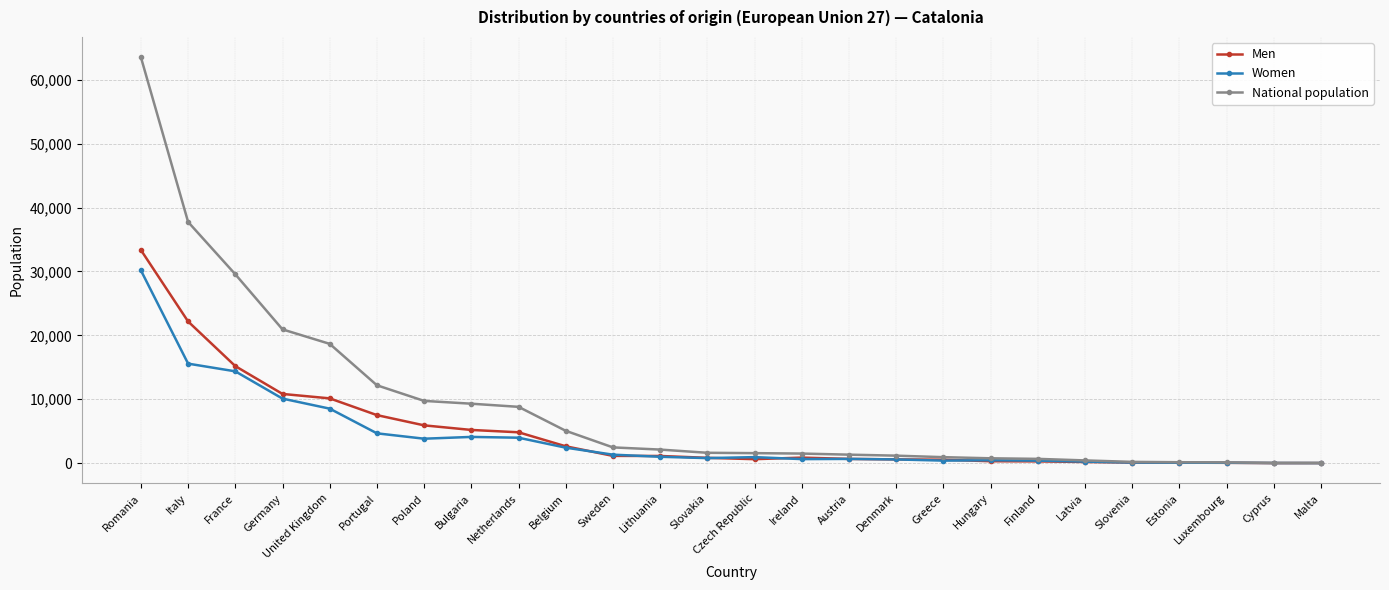

Is the value of Men at Greece greater than the value of National population at Romania?

No